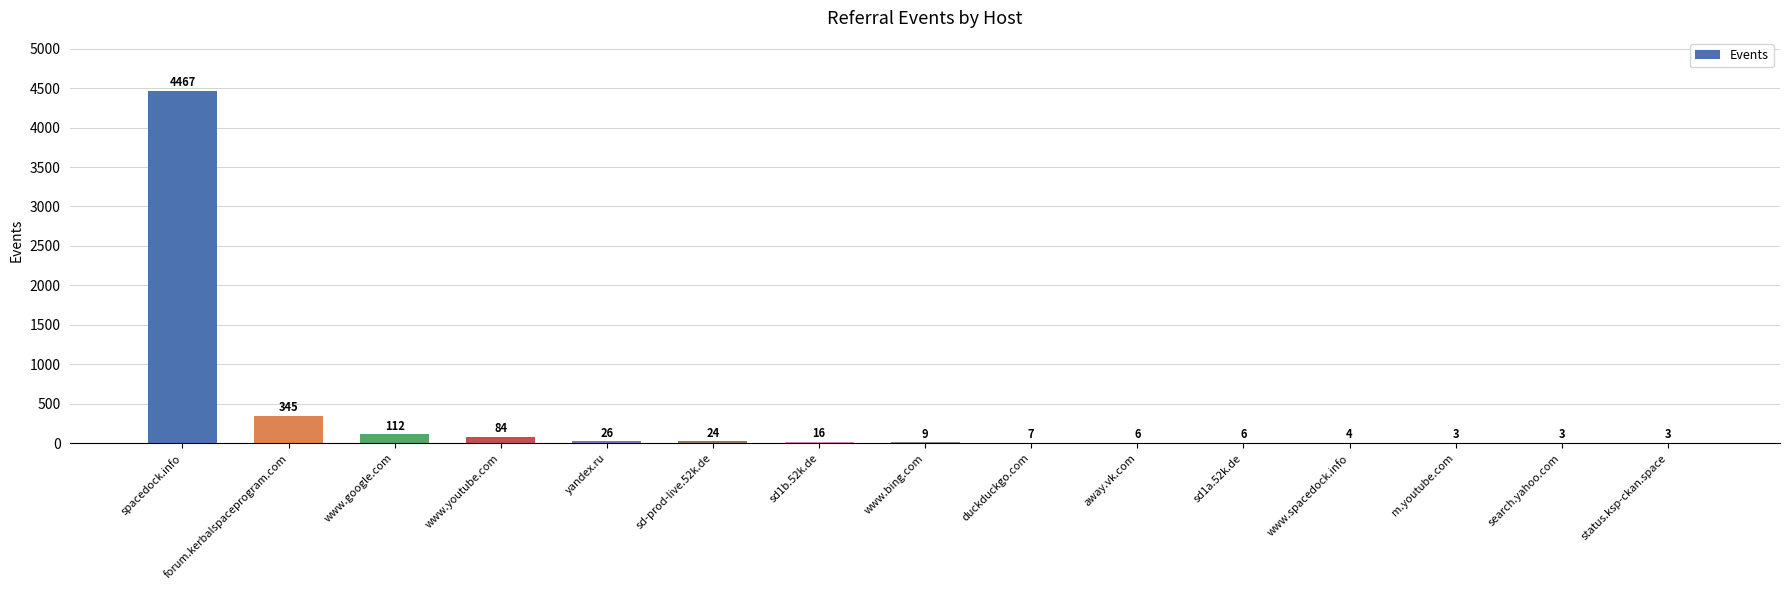

How many distinct data groups are displayed?

1